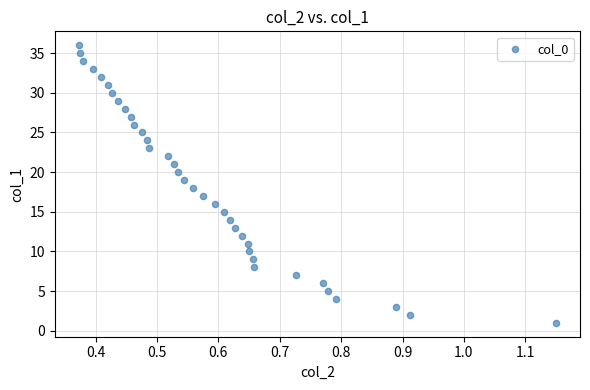

What is the range of Y values (max minus min)?

35